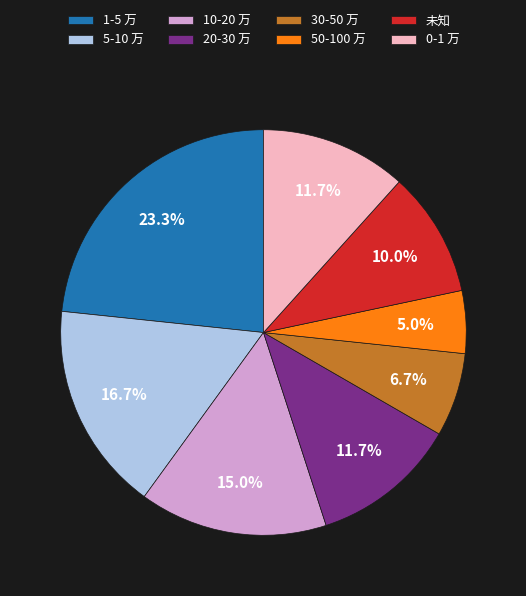

The 10-20 万 slice represents 15% of the pie. True or false?

True